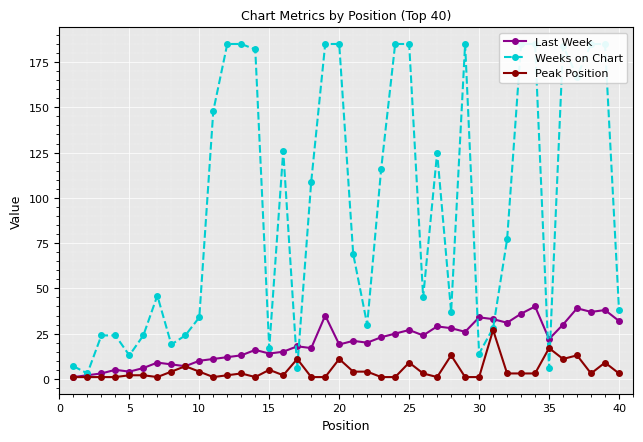

True or false: Last Week has more than 1 interior local peaks.

True